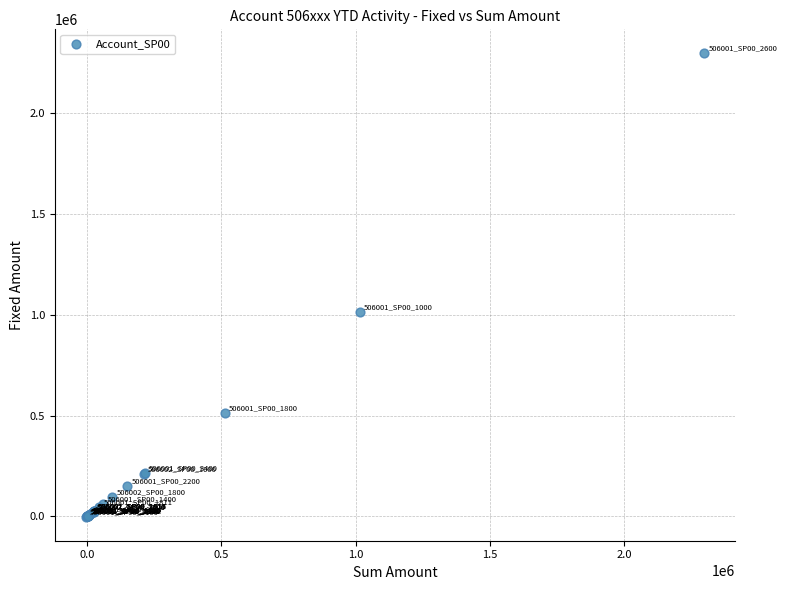

What Y value in the scatter plot is closest to 1146914?

1015301.5